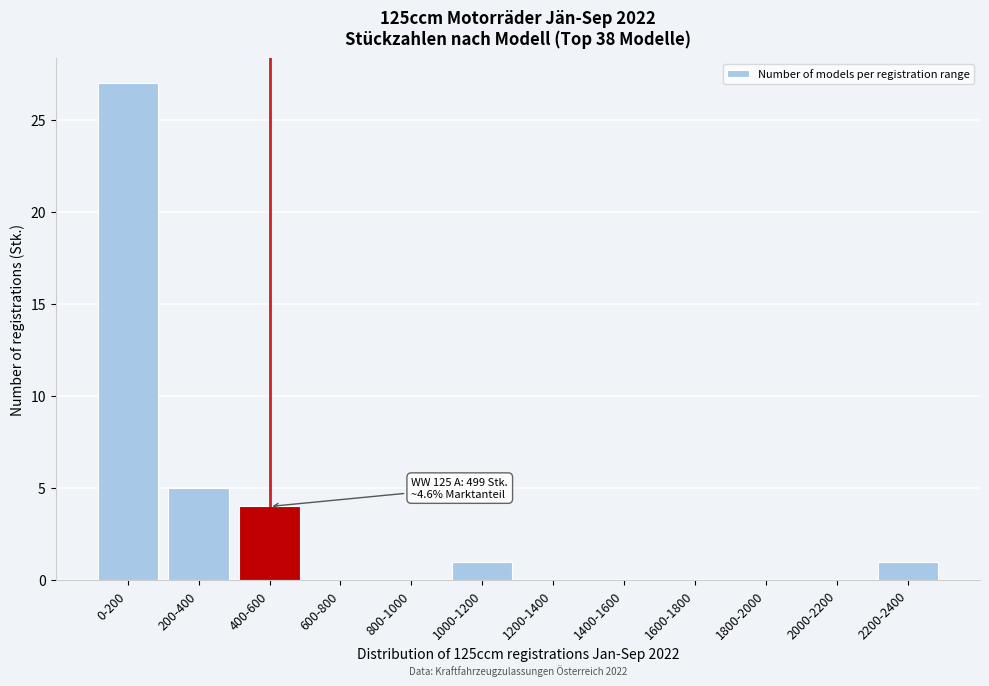

Reading left to right, list all the values displayed in this chart.

0-200=27	200-400=5	400-600=4	600-800=0	800-1000=0	1000-1200=1	1200-1400=0	1400-1600=0	1600-1800=0	1800-2000=0	2000-2200=0	2200-2400=1